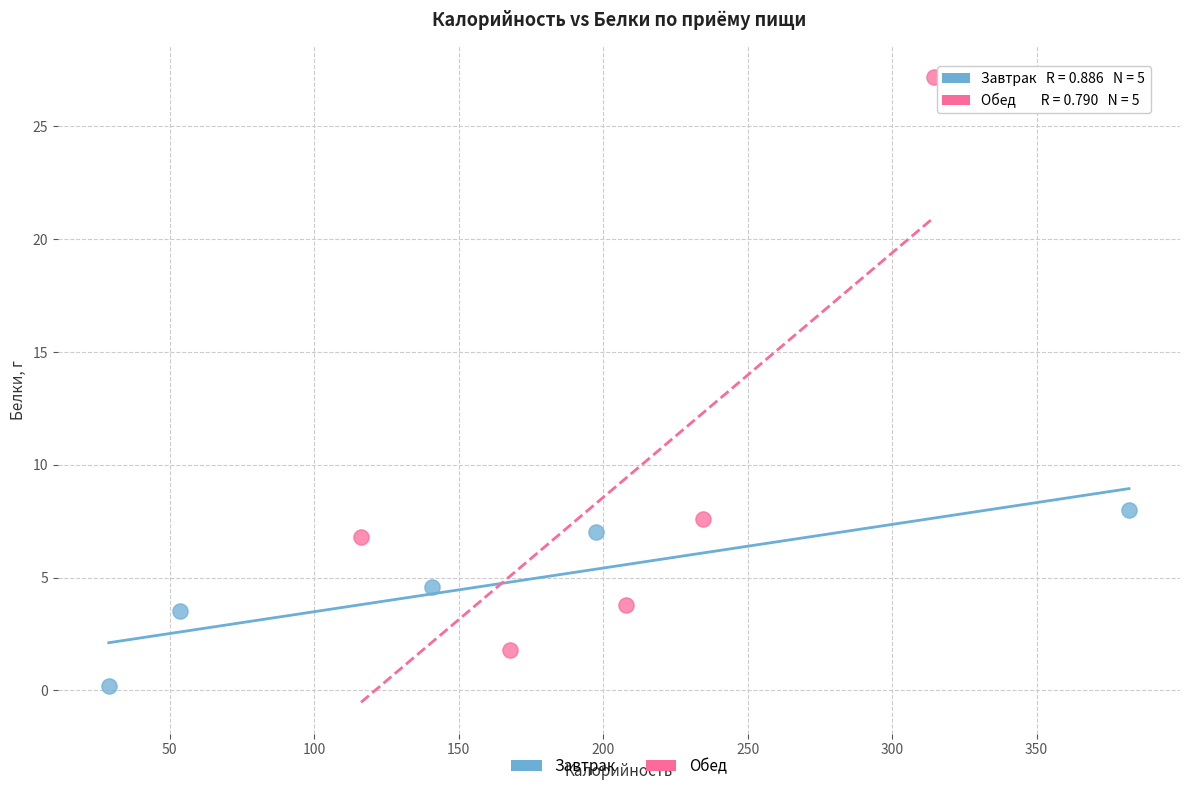

Which series reaches the maximum Y coordinate?

Обед